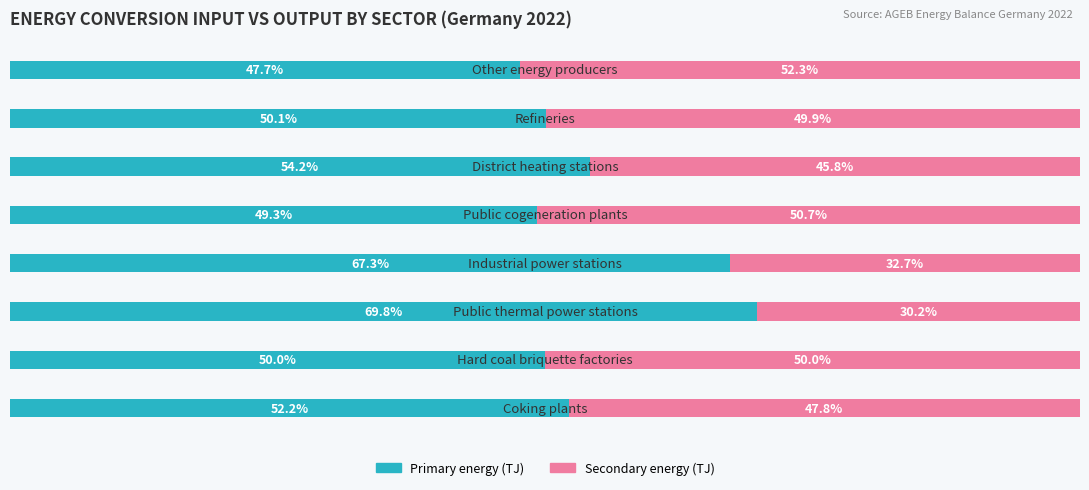

Reading left to right, extract all data points from this chart.

Primary energy (TJ): 0=52.2	1=50.0	2=69.8	3=67.3	4=49.3	5=54.2	6=50.1	7=47.7
Secondary energy (TJ): 0=47.8	1=50.0	2=30.2	3=32.7	4=50.7	5=45.8	6=49.9	7=52.3